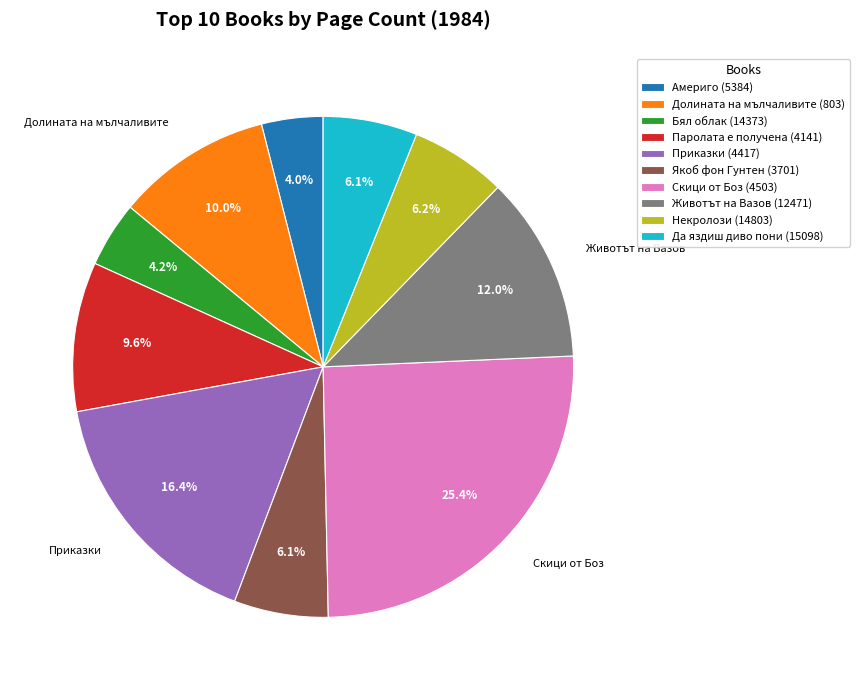

Does Долината на мълчаливите (803) represent more than half of the total?

No